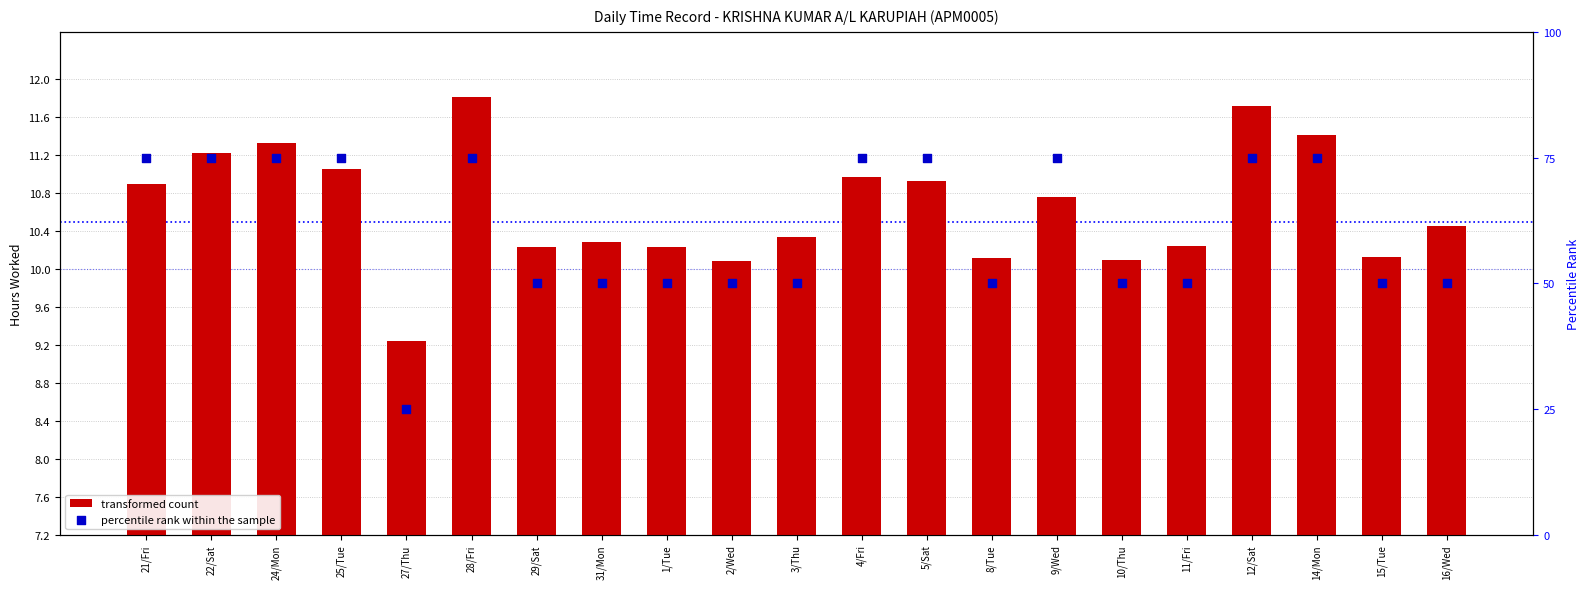

At which category is the sum across all series the highest?

28/Fri